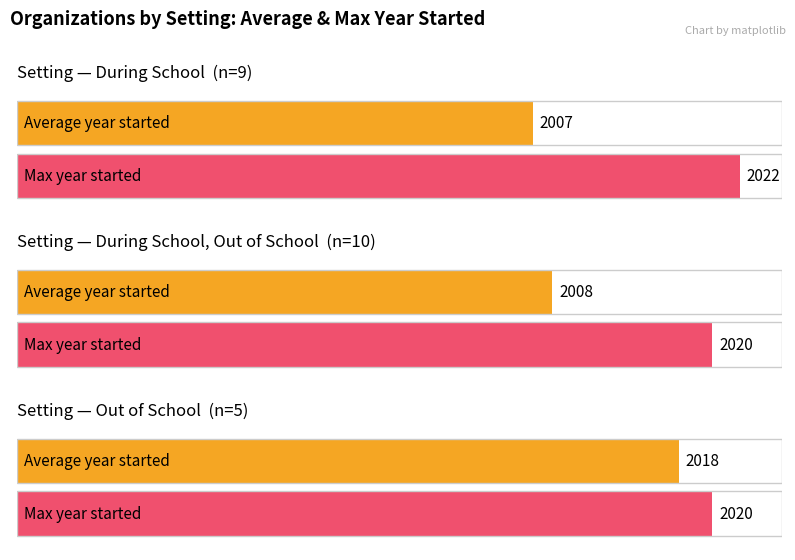

Is the value of Out of School at 6 greater than the value of During School at Out of School?

Yes